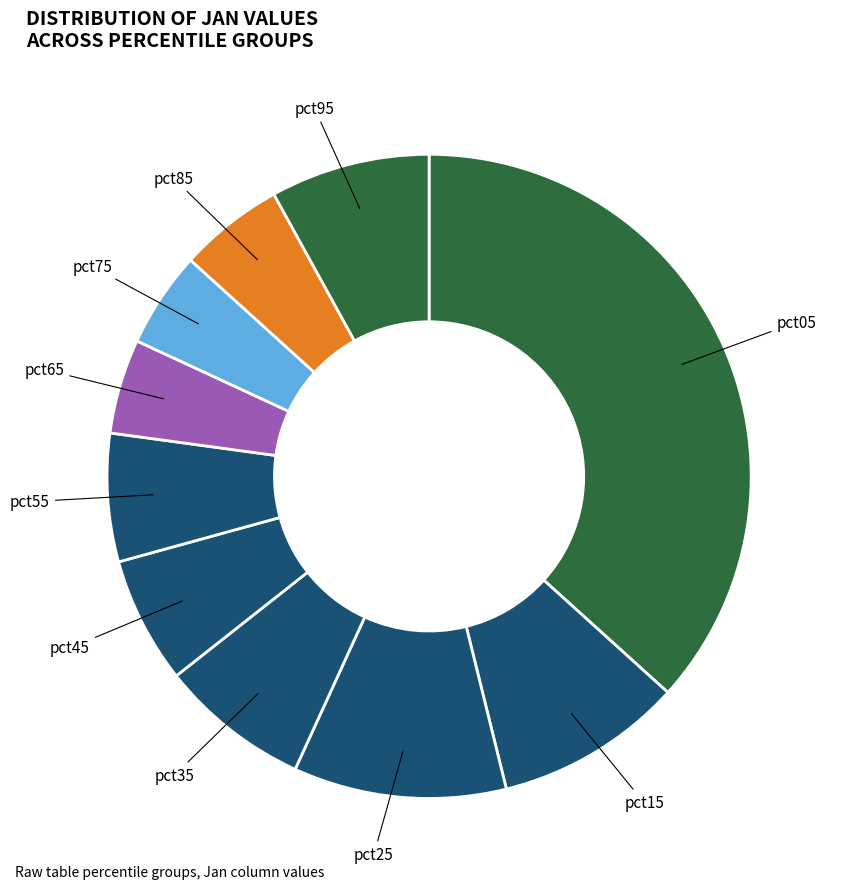

Between pct95 and pct45, which is larger?

pct95